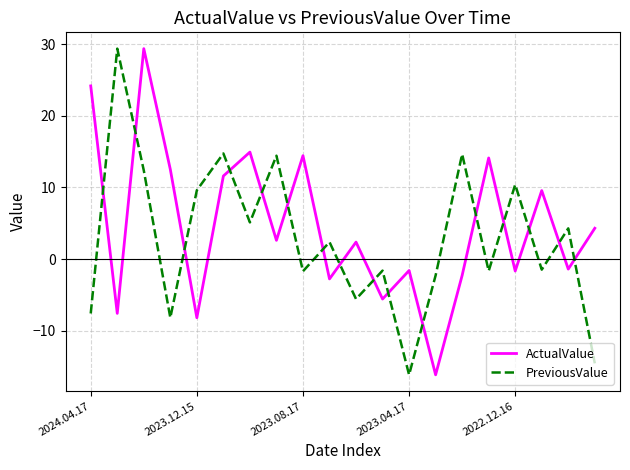

How many lines are shown in the chart?

2